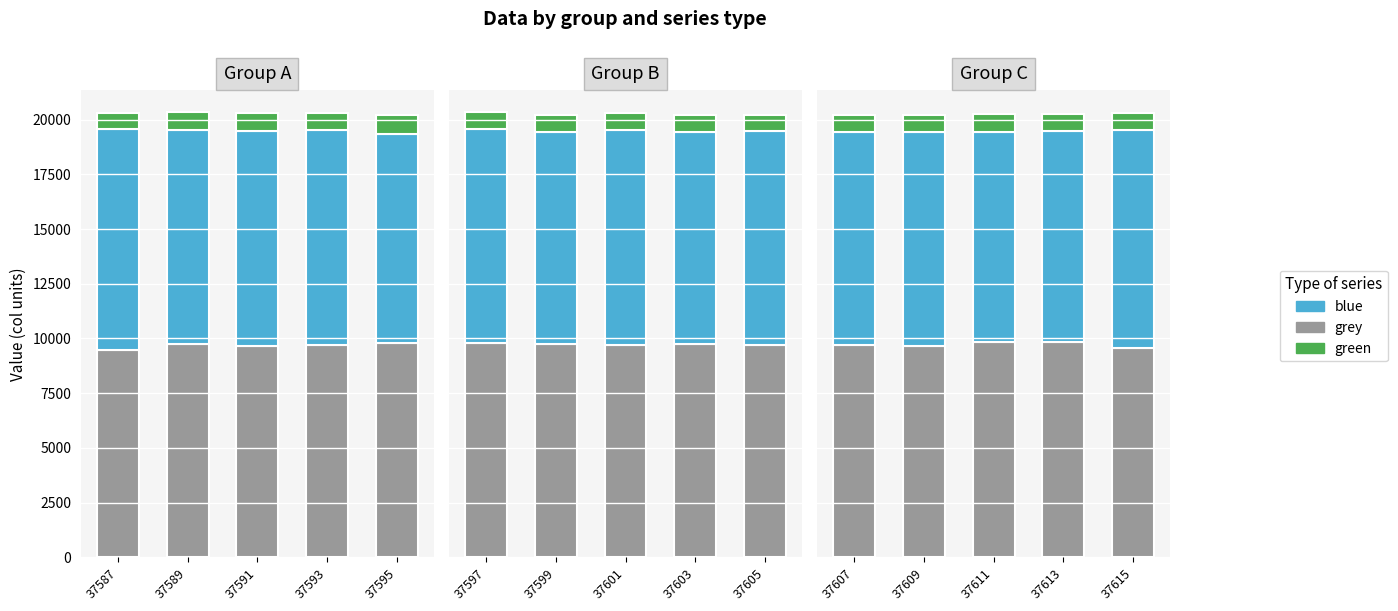

What is the total value across all series at 37611?

20249